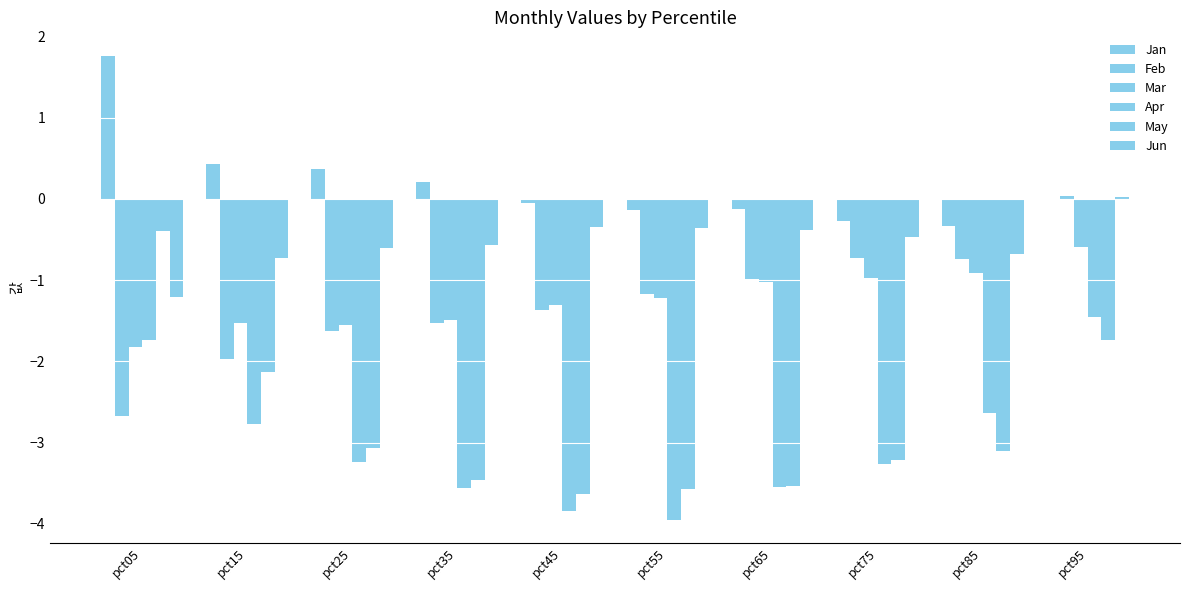

What is the difference between the highest and lowest values at pct95?

1.8